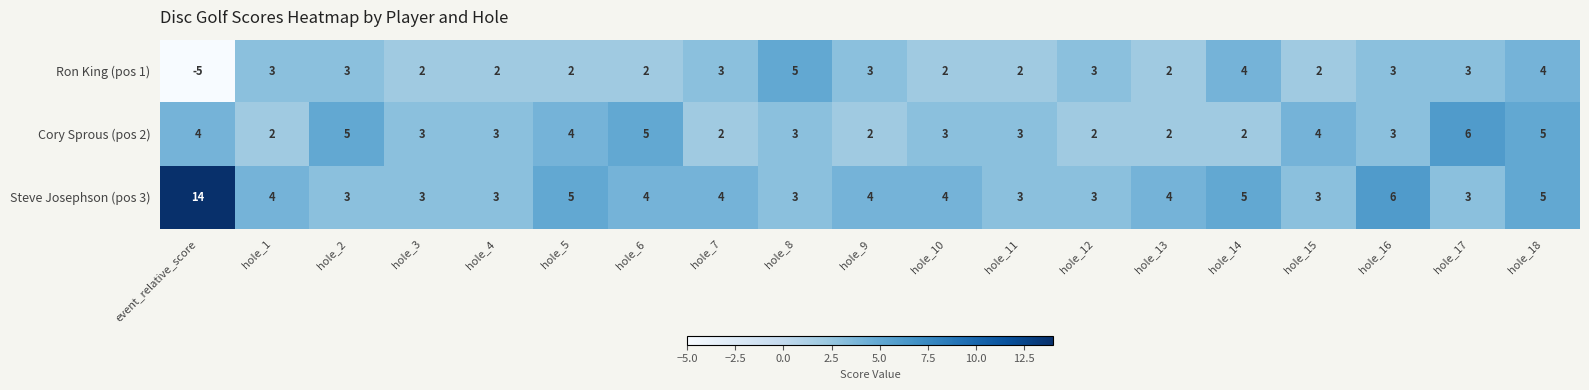

List the series in order of their overall mean, highest first.

Steve Josephson (pos 3), Cory Sprous (pos 2), Ron King (pos 1)